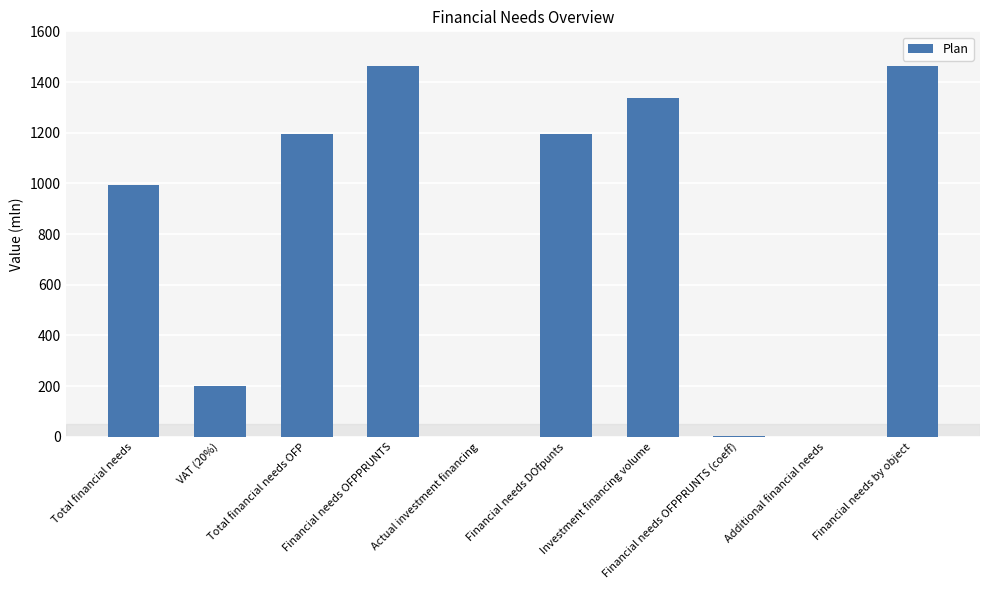

What is the sum of all values?

7845.1